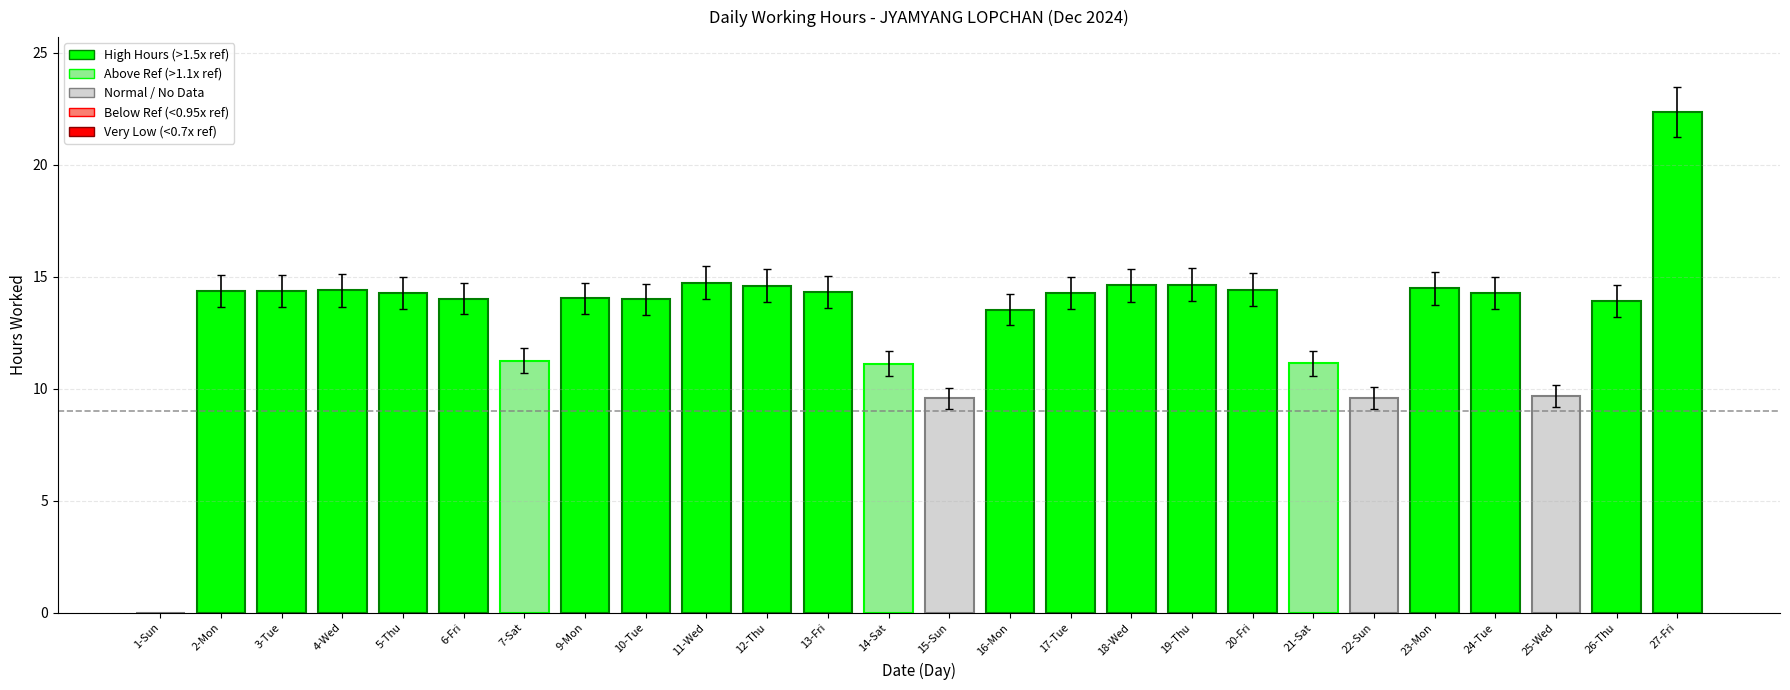

At which label does the data first exceed 14?

2-Mon